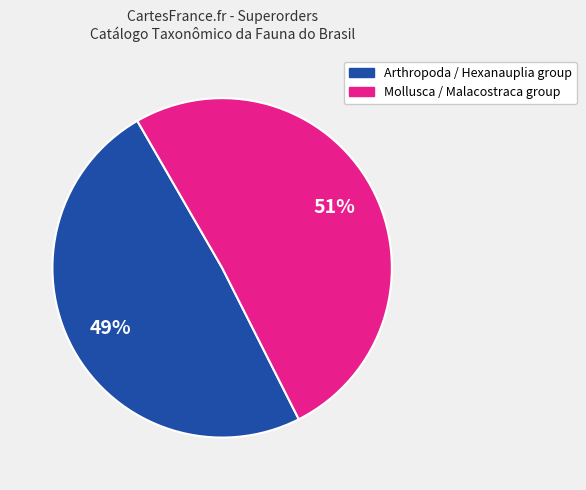

Is there a majority slice in this chart?

Yes